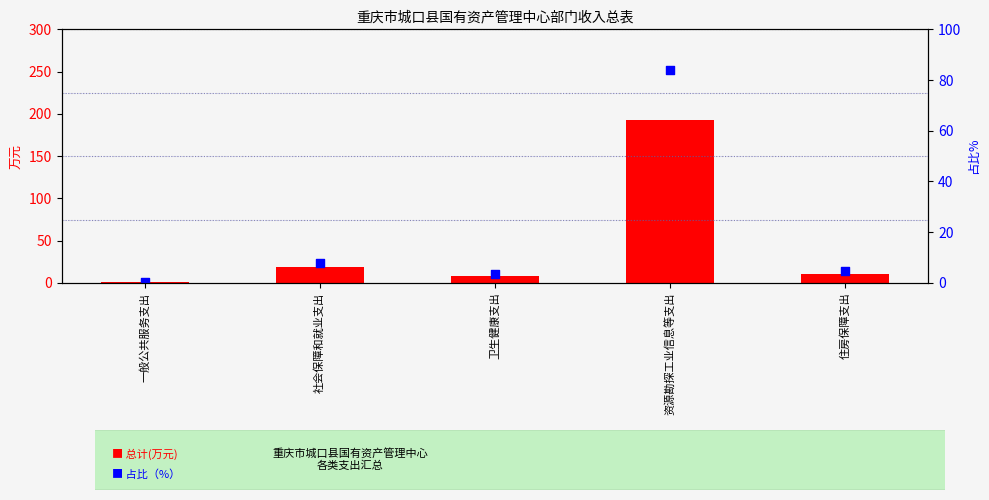

What are all the series names shown in the legend?

总计(万元), 占比%